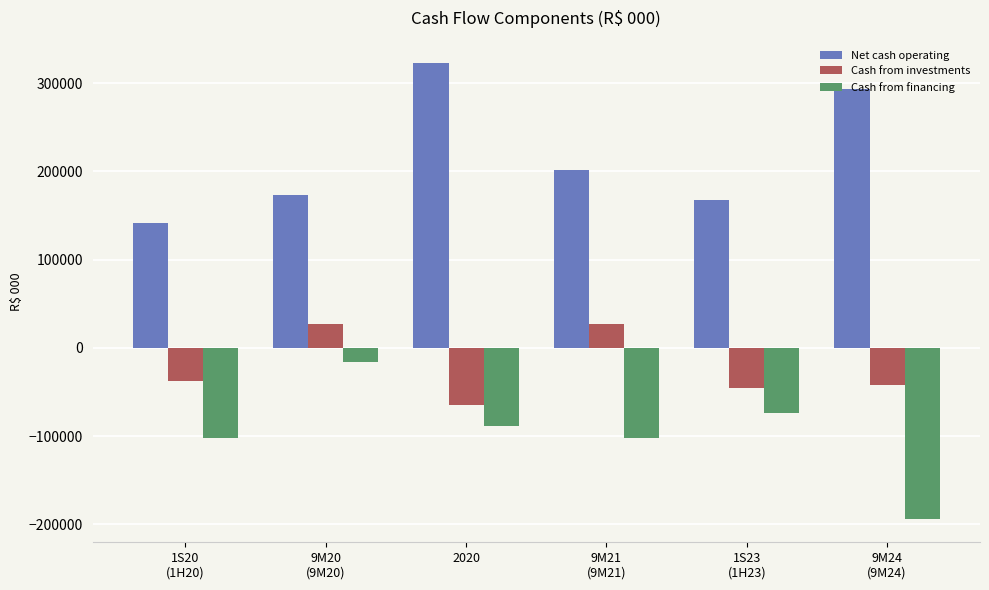

How many data points in Cash from financing are less than -88116?

4